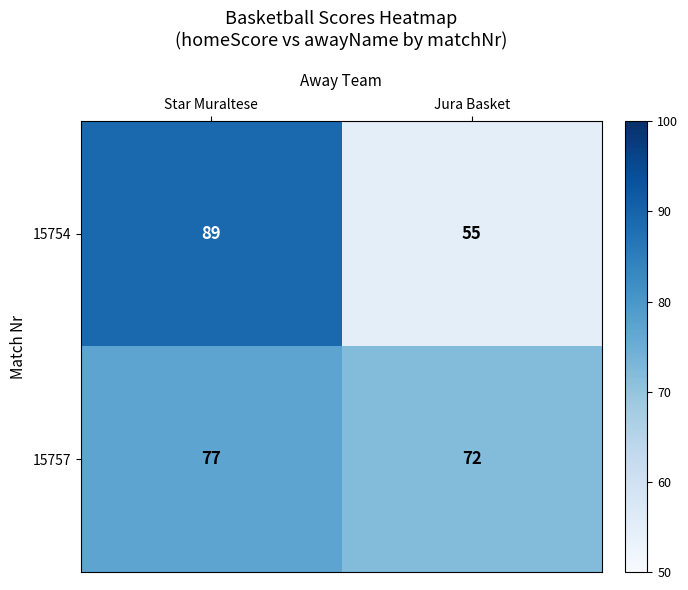

What is the difference between the 15757 values at Jura Basket and Star Muraltese?

5